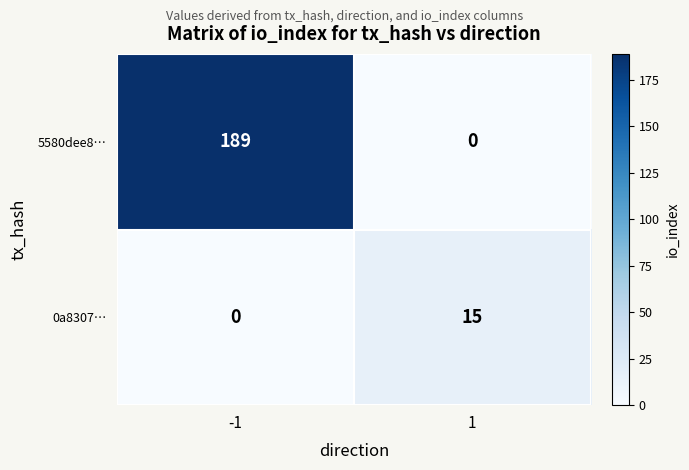

List the labels in order of 0a8307… value, smallest first.

-1, 1